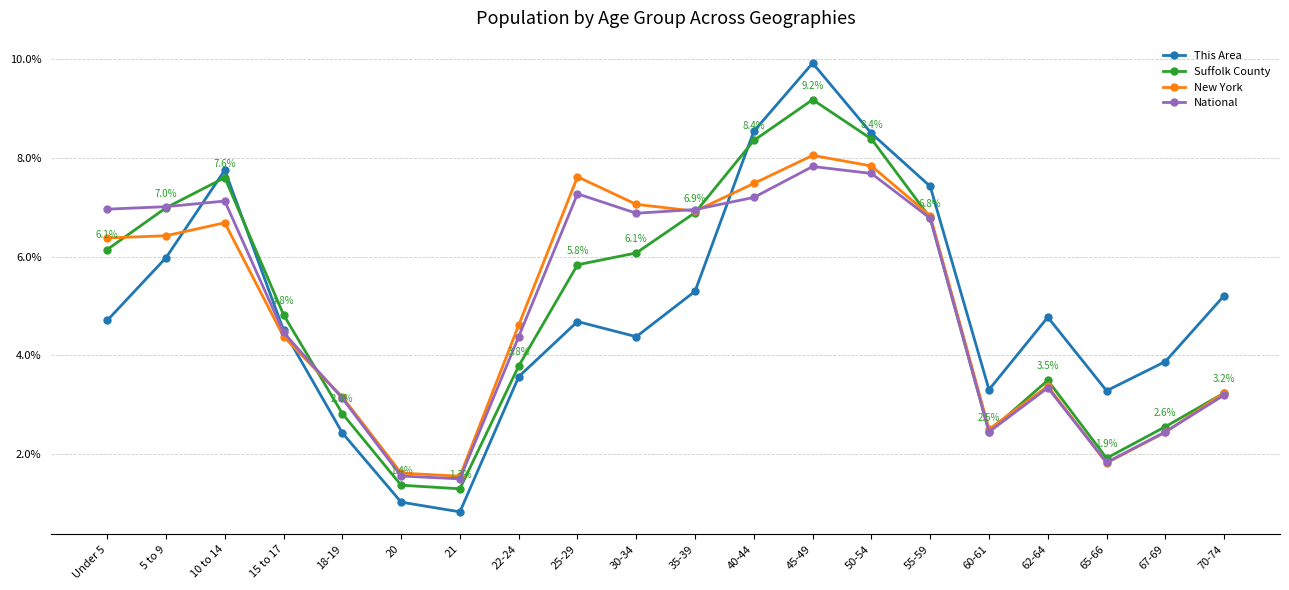

What is the maximum value shown in the chart?

9.9